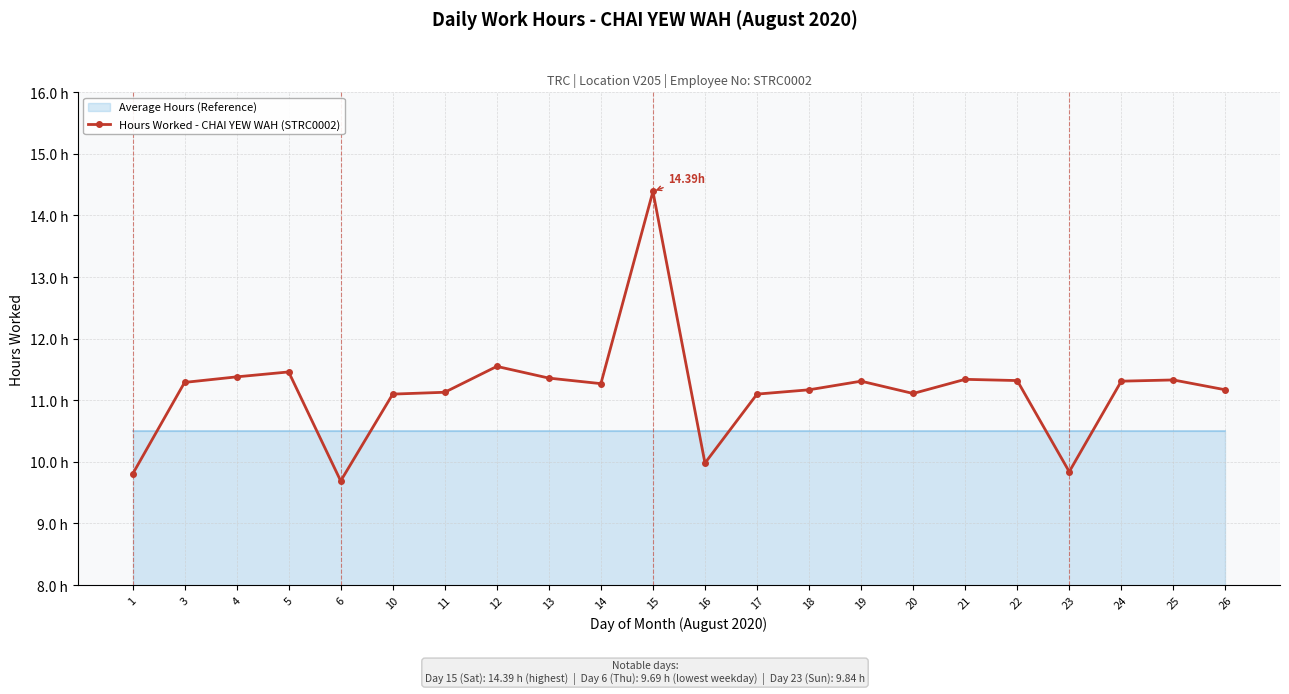

What is the ratio of the value at 25 to the value at 19?

1.0